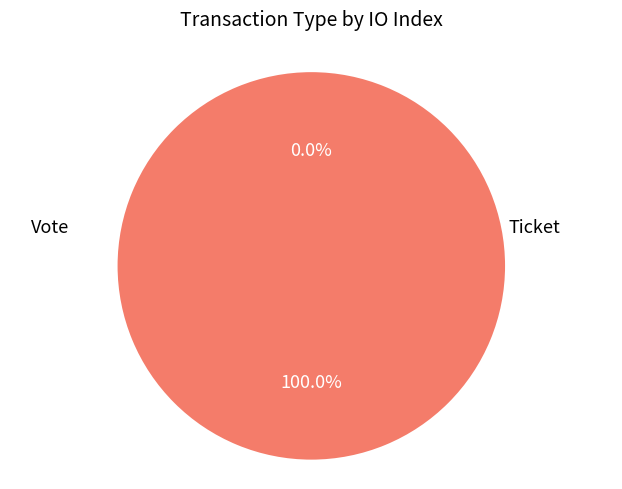

To the nearest percent, what is the difference between the Vote and Ticket slice percentages?

100%